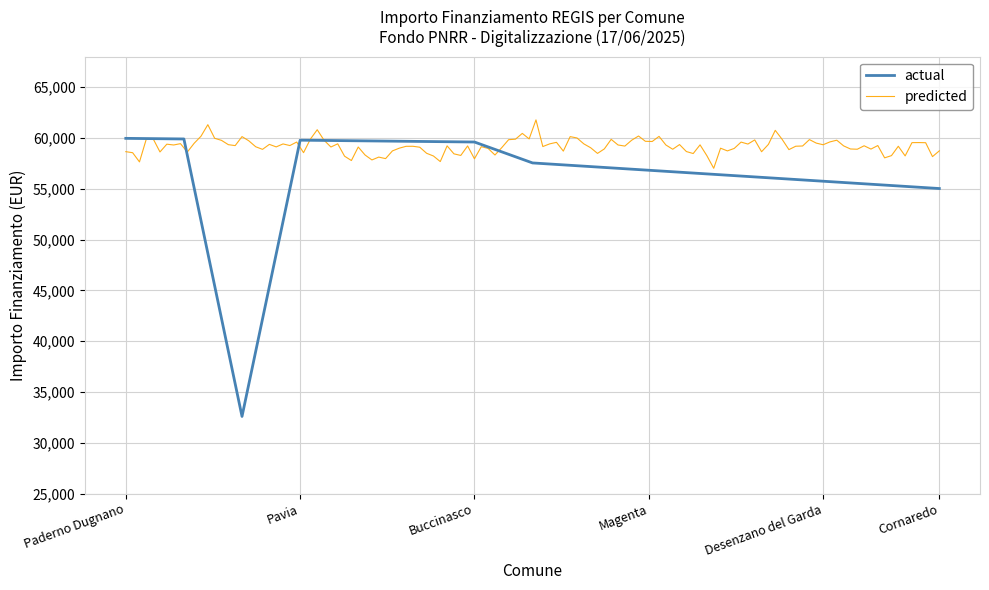

What is the lowest value of the actual series?

32589.0